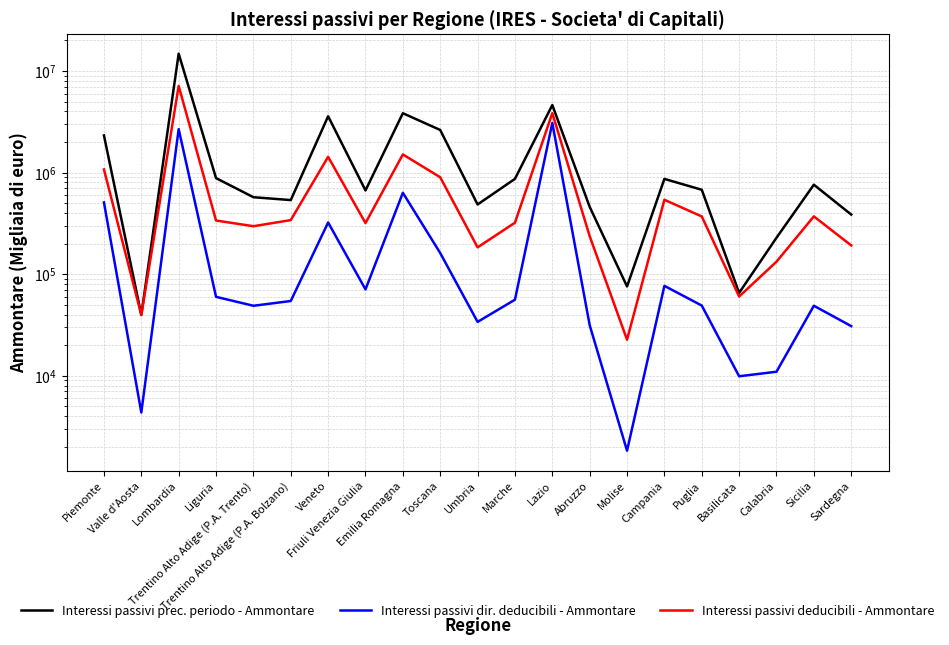

True or false: Interessi passivi prec. periodo - Ammontare and Interessi passivi dir. deducibili - Ammontare intersect in this chart.

False